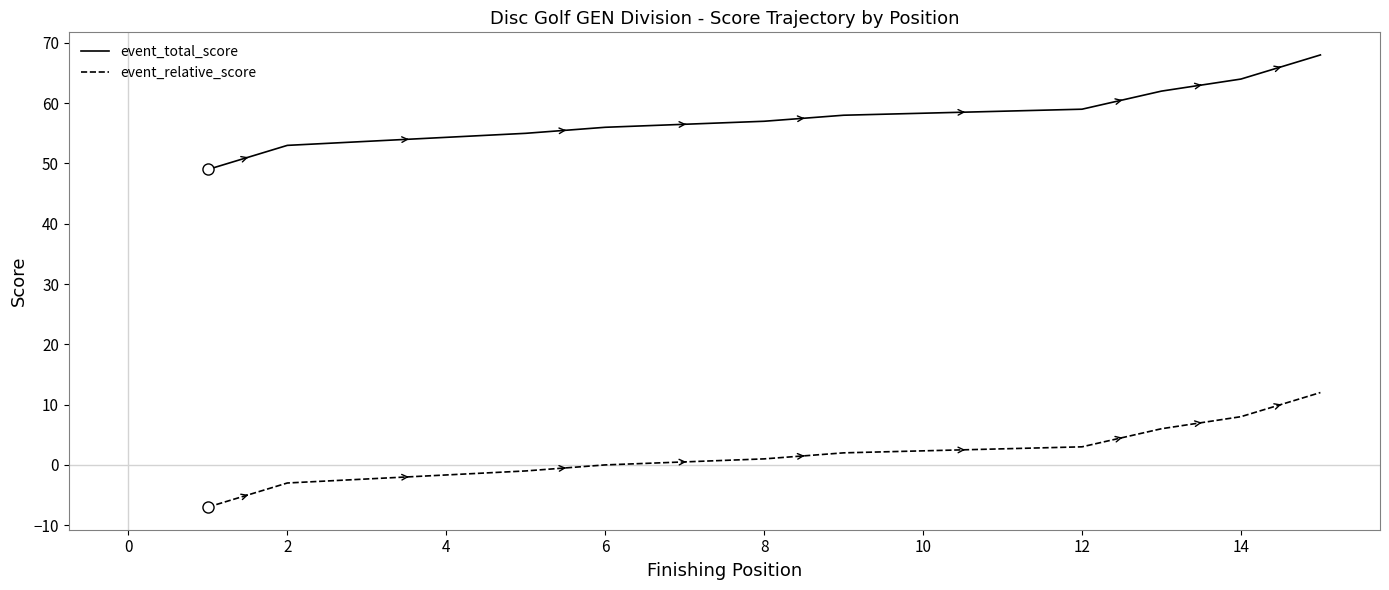

What is the minimum value for event_total_score?

49